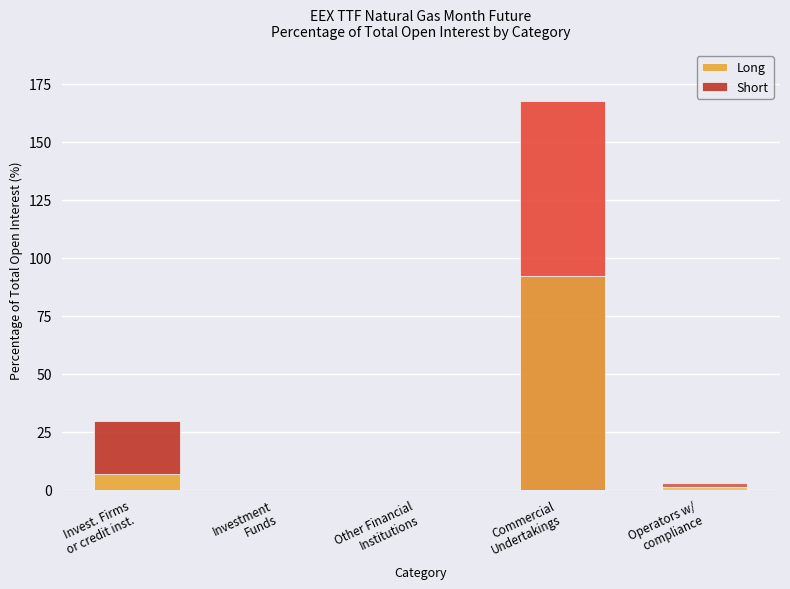

What are all the series names shown in the legend?

Long, Short